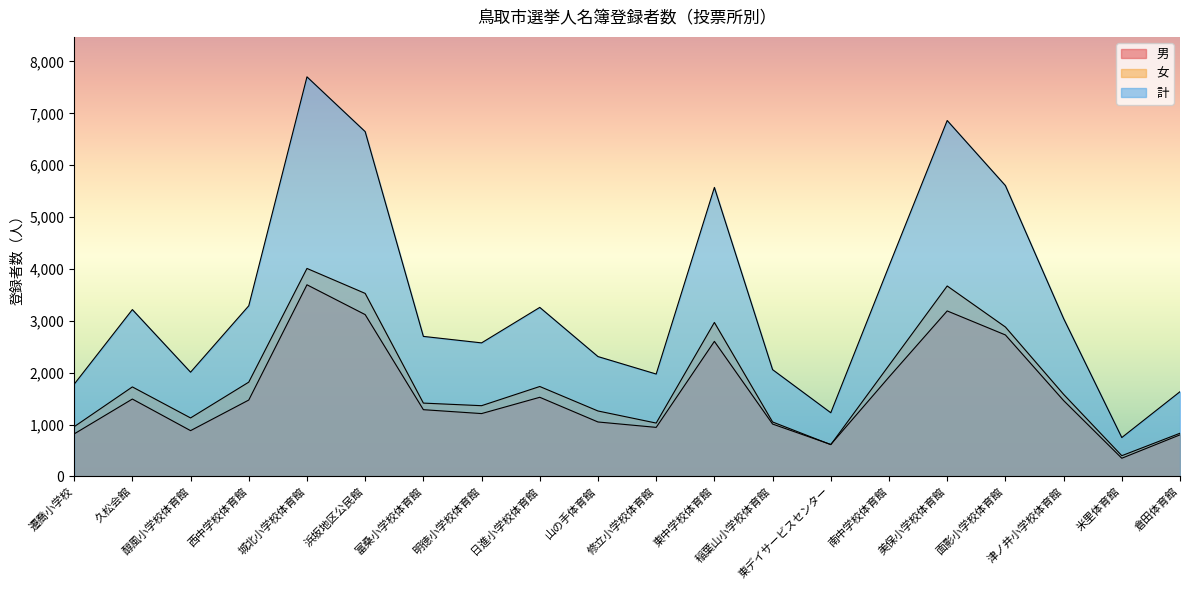

How many values in the 計 series are below 3044?

10